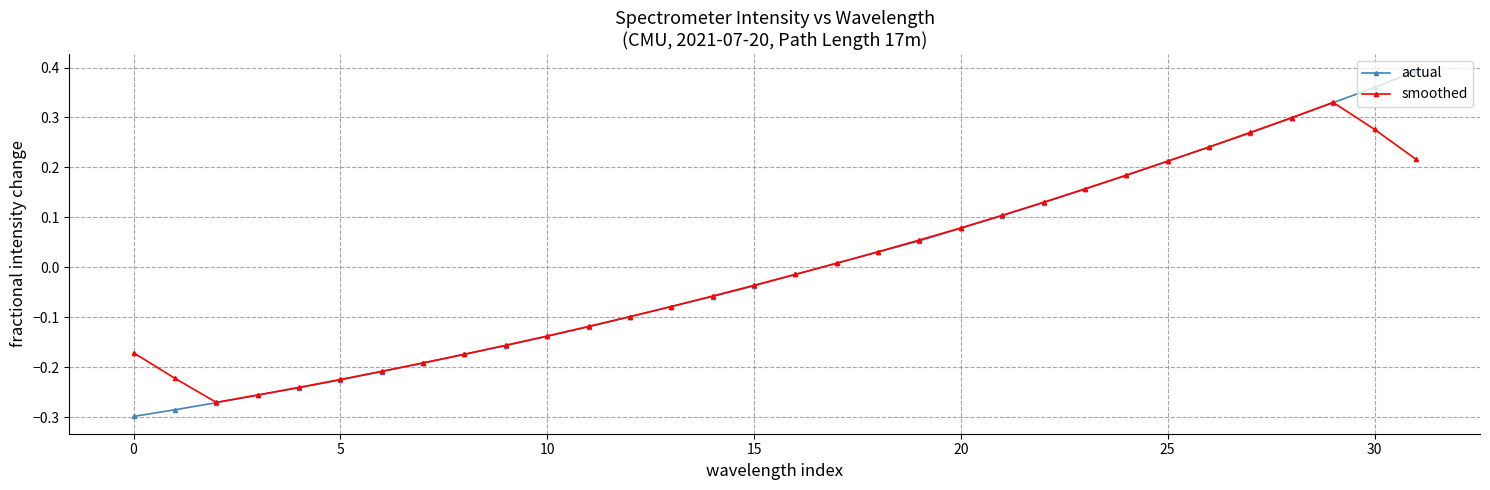

How many values in actual are below zero?

17